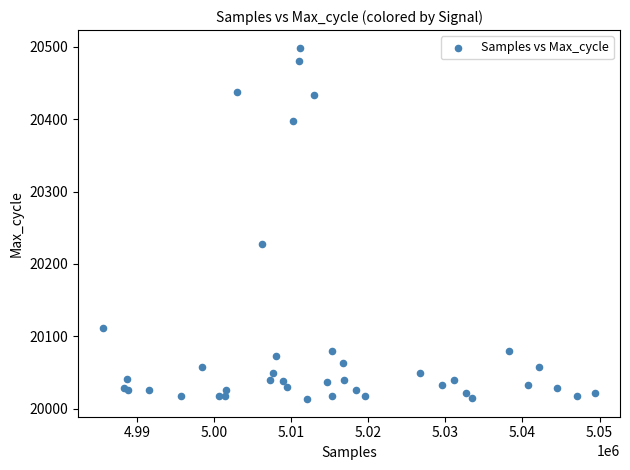

What Y value in the scatter plot is closest to 20256?

20227